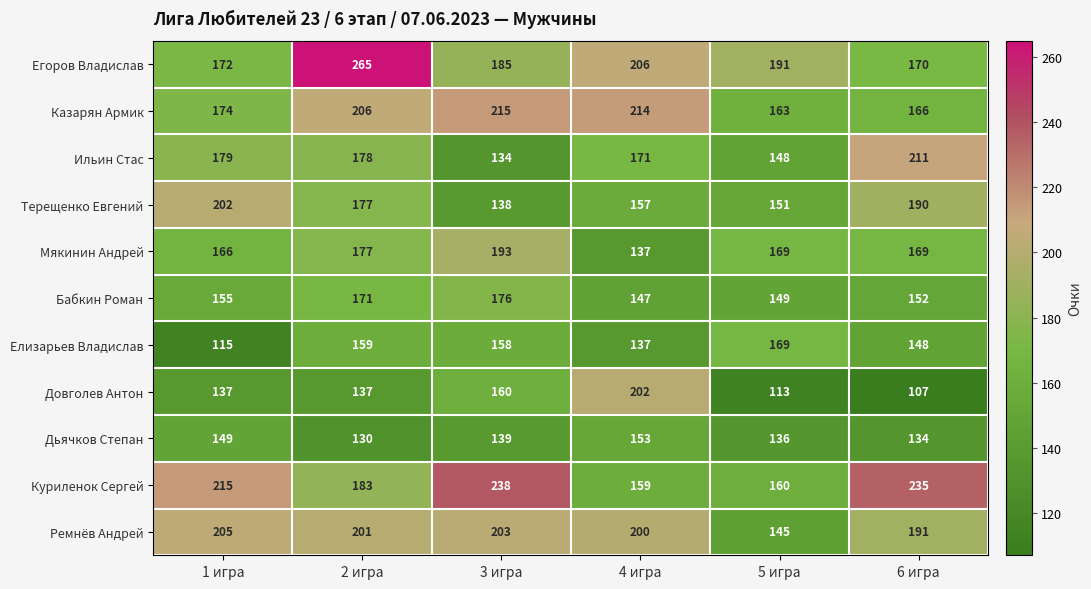

At which label does Елизарьев Владислав reach its peak?

5 игра